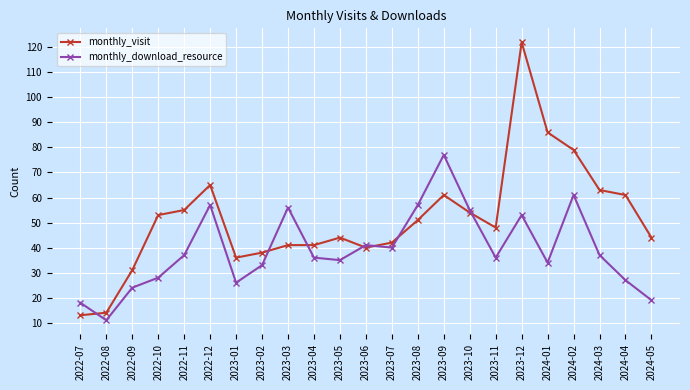

True or false: monthly_visit has more than 0 points higher than both neighbors.

True